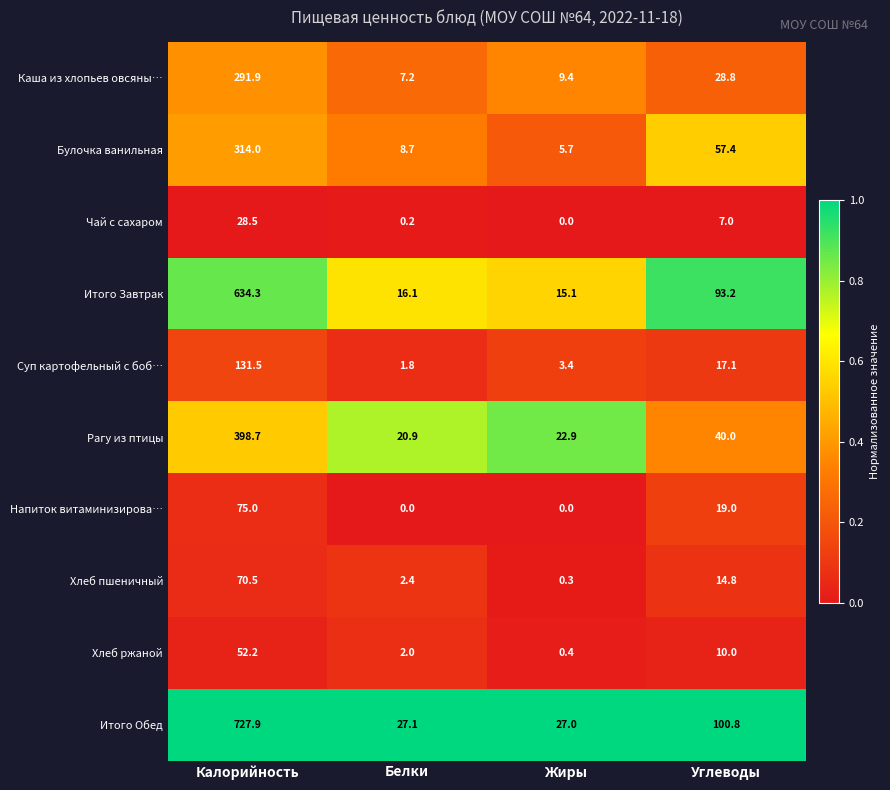

What is the total value across all series at Белки?

86.4